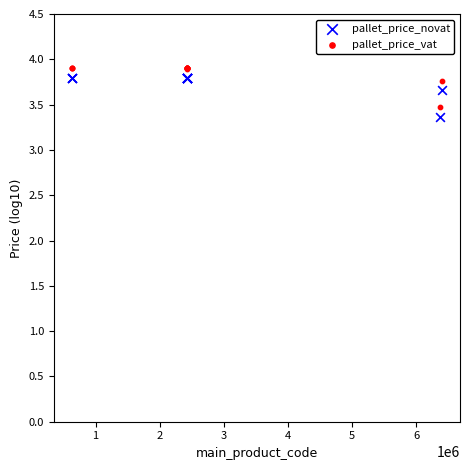

Which series reaches the minimum Y coordinate?

pallet_price_novat